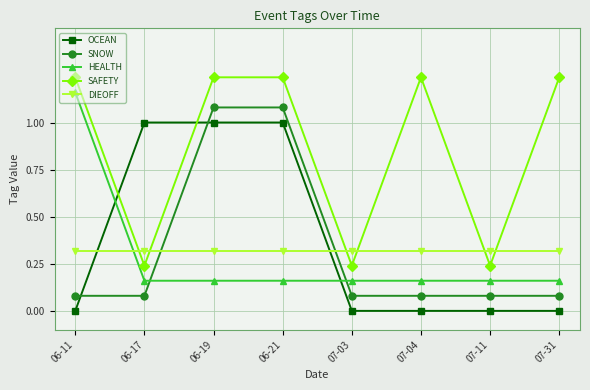

What is the highest value of the OCEAN series?

1.0